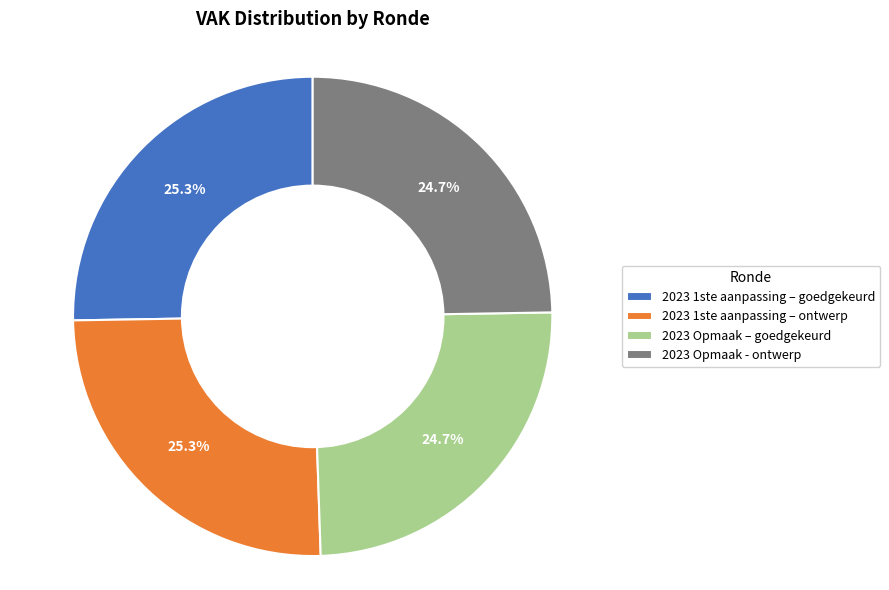

To the nearest percent, what is the average slice percentage?

25%